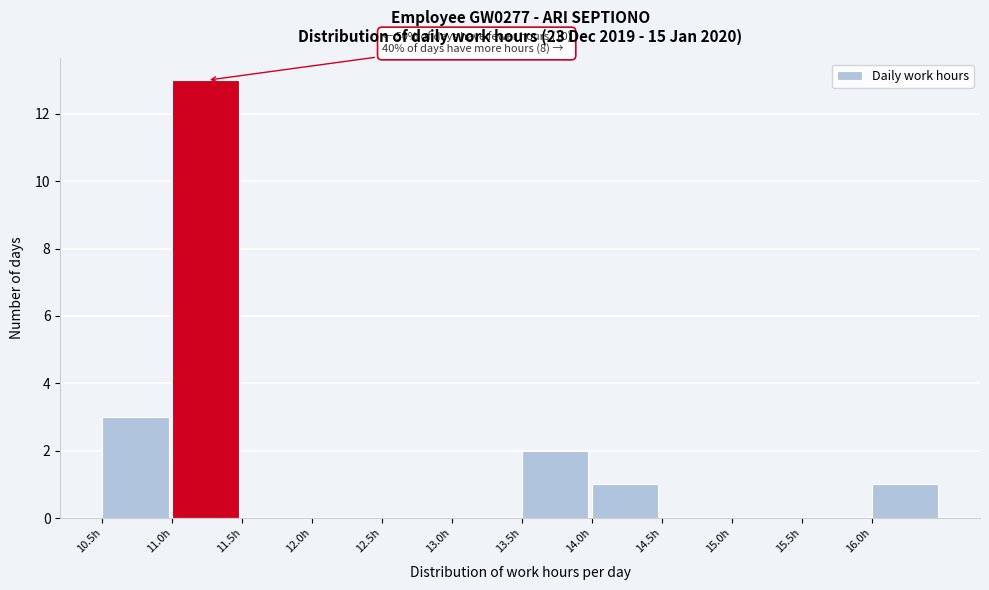

Over which range of the x-axis is the bar tallest?

11.0 to 11.5